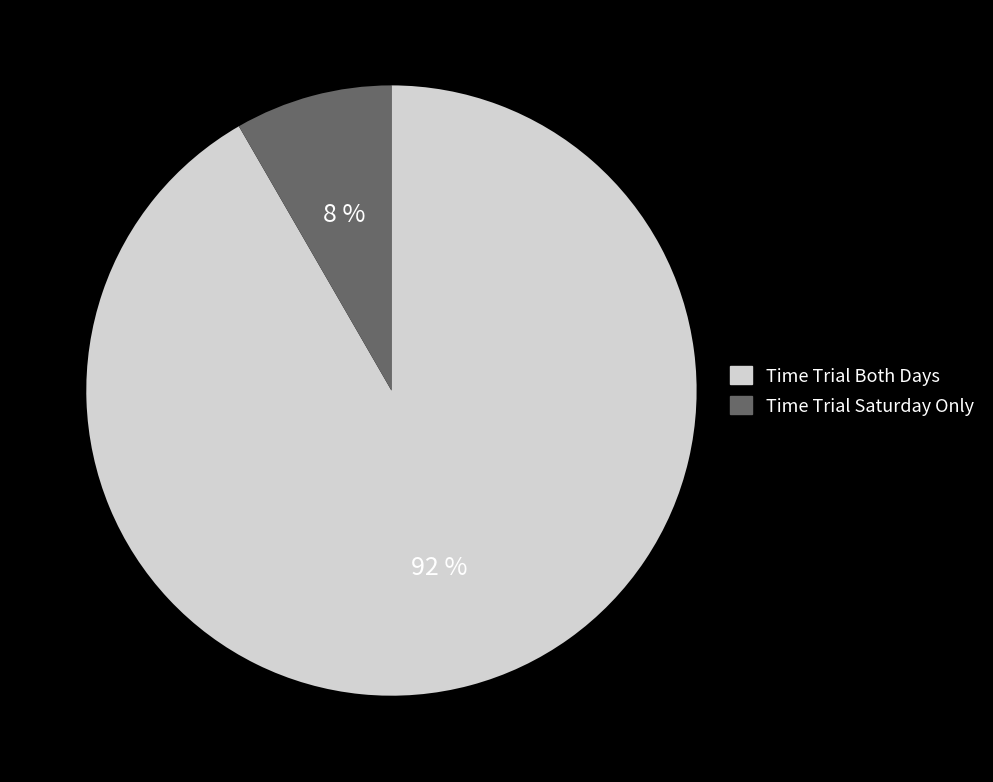

To the nearest percent, what percentage of the pie is Time Trial Saturday Only?

8%